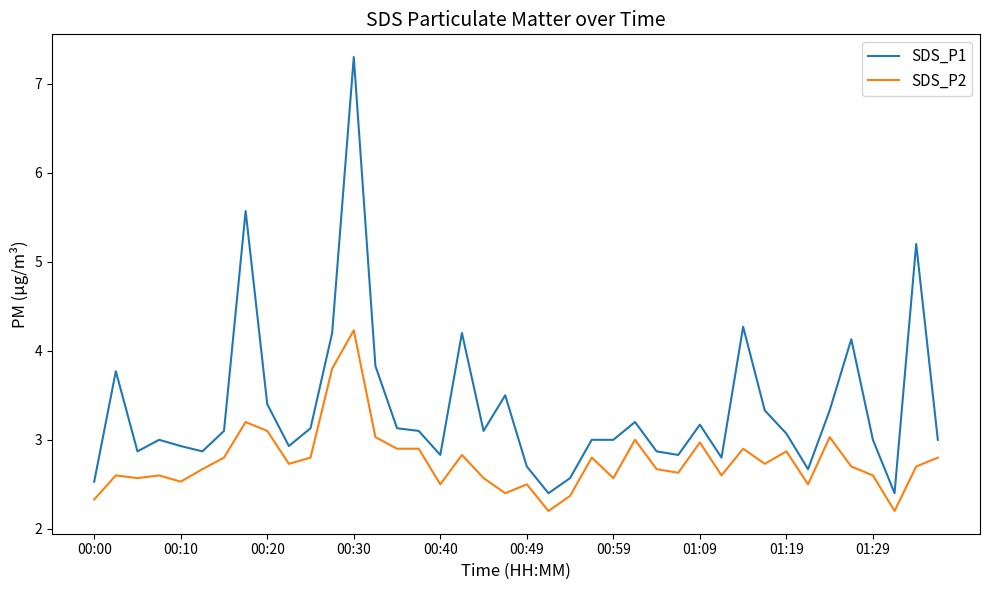

How many series are shown in this chart?

2